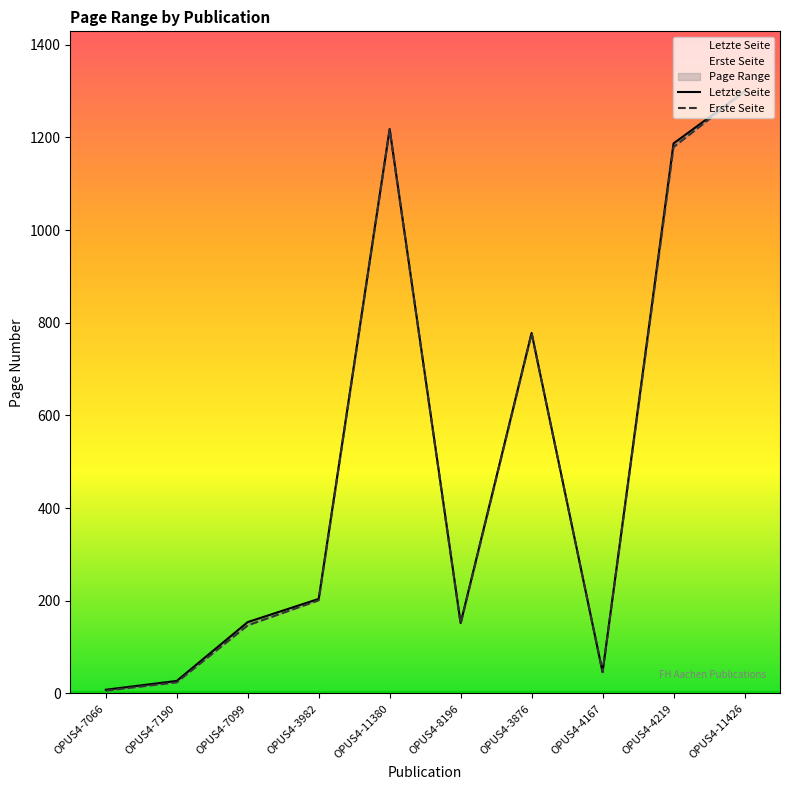

At which label is Letzte Seite closest to 653?

OPUS4-3876